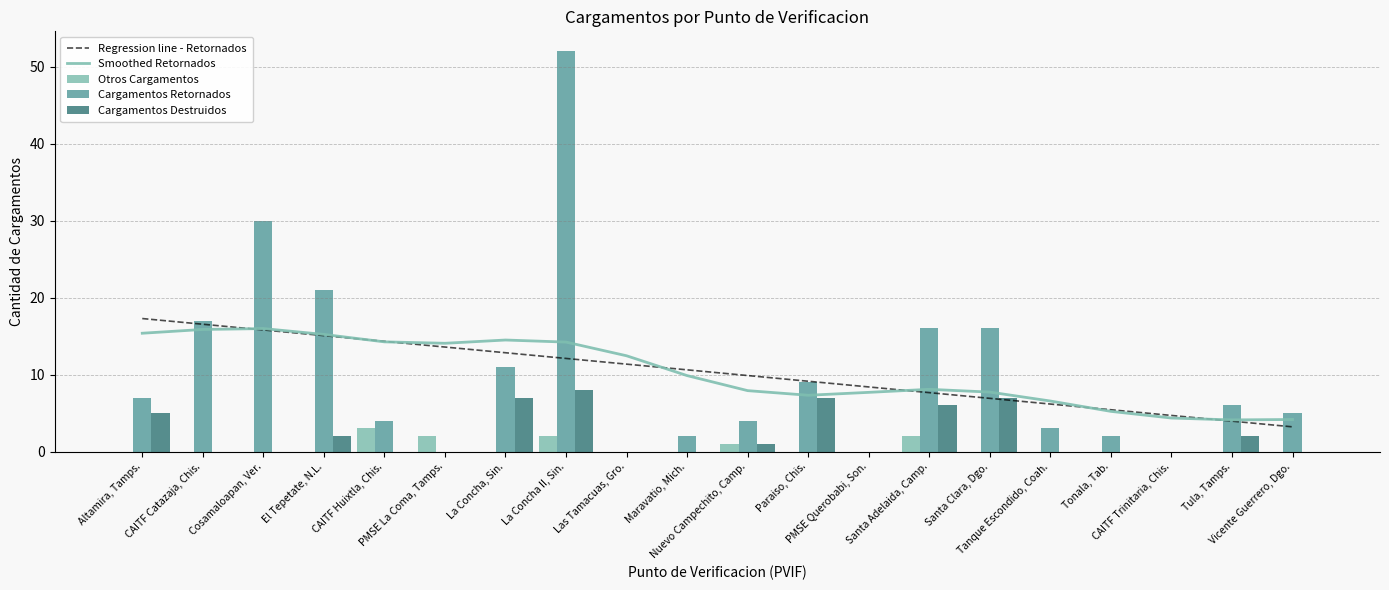

Between Tula, Tamps. and Vicente Guerrero, Dgo., which is larger?

Tula, Tamps.